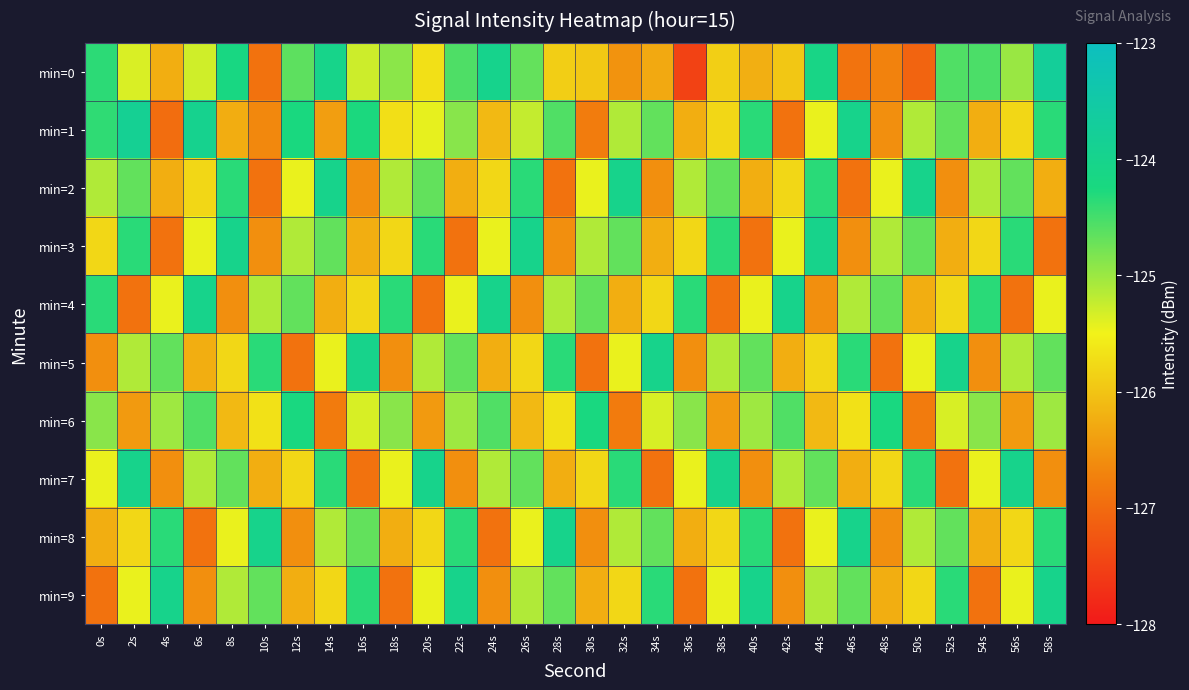

Reading left to right, transcribe all the data shown in this chart.

min=0: 0s=-124.4	2s=-125.4	4s=-126.2	6s=-125.3	8s=-124.2	10s=-126.9	12s=-124.6	14s=-124.0	16s=-125.3	18s=-124.9	20s=-125.7	22s=-124.6	24s=-124.0	26s=-124.7	28s=-125.9	30s=-126.0	32s=-126.5	34s=-126.3	36s=-127.5	38s=-125.9	40s=-126.2	42s=-126.0	44s=-124.1	46s=-126.9	48s=-126.7	50s=-127.1	52s=-124.6	54s=-124.5	56s=-125.0	58s=-123.7
min=1: 0s=-124.4	2s=-123.9	4s=-127.0	6s=-124.0	8s=-126.2	10s=-126.6	12s=-124.3	14s=-126.4	16s=-124.3	18s=-125.7	20s=-125.4	22s=-124.9	24s=-126.1	26s=-125.2	28s=-124.6	30s=-126.8	32s=-125.1	34s=-124.7	36s=-126.2	38s=-125.8	40s=-124.3	42s=-126.9	44s=-125.5	46s=-124.0	48s=-126.6	50s=-125.1	52s=-124.7	54s=-126.2	56s=-125.8	58s=-124.3
min=2: 0s=-125.1	2s=-124.7	4s=-126.2	6s=-125.8	8s=-124.3	10s=-126.9	12s=-125.5	14s=-124.0	16s=-126.6	18s=-125.1	20s=-124.7	22s=-126.2	24s=-125.8	26s=-124.3	28s=-126.9	30s=-125.5	32s=-124.0	34s=-126.6	36s=-125.1	38s=-124.7	40s=-126.2	42s=-125.8	44s=-124.3	46s=-126.9	48s=-125.5	50s=-124.0	52s=-126.6	54s=-125.1	56s=-124.7	58s=-126.2
min=3: 0s=-125.8	2s=-124.3	4s=-126.9	6s=-125.5	8s=-124.0	10s=-126.6	12s=-125.1	14s=-124.7	16s=-126.2	18s=-125.8	20s=-124.3	22s=-126.9	24s=-125.5	26s=-124.0	28s=-126.6	30s=-125.1	32s=-124.7	34s=-126.2	36s=-125.8	38s=-124.3	40s=-126.9	42s=-125.5	44s=-124.0	46s=-126.6	48s=-125.1	50s=-124.7	52s=-126.2	54s=-125.8	56s=-124.3	58s=-126.9
min=4: 0s=-124.3	2s=-126.9	4s=-125.5	6s=-124.0	8s=-126.6	10s=-125.1	12s=-124.7	14s=-126.2	16s=-125.8	18s=-124.3	20s=-126.9	22s=-125.5	24s=-124.0	26s=-126.6	28s=-125.1	30s=-124.7	32s=-126.2	34s=-125.8	36s=-124.3	38s=-126.9	40s=-125.5	42s=-124.0	44s=-126.6	46s=-125.1	48s=-124.7	50s=-126.2	52s=-125.8	54s=-124.3	56s=-126.9	58s=-125.5
min=5: 0s=-126.6	2s=-125.1	4s=-124.7	6s=-126.2	8s=-125.8	10s=-124.3	12s=-126.9	14s=-125.5	16s=-124.0	18s=-126.6	20s=-125.1	22s=-124.7	24s=-126.2	26s=-125.8	28s=-124.3	30s=-126.9	32s=-125.5	34s=-124.0	36s=-126.6	38s=-125.1	40s=-124.7	42s=-126.2	44s=-125.8	46s=-124.3	48s=-126.9	50s=-125.5	52s=-124.0	54s=-126.6	56s=-125.1	58s=-124.7
min=6: 0s=-124.9	2s=-126.5	4s=-125.0	6s=-124.6	8s=-126.1	10s=-125.7	12s=-124.2	14s=-126.8	16s=-125.3	18s=-124.9	20s=-126.5	22s=-125.0	24s=-124.6	26s=-126.1	28s=-125.7	30s=-124.2	32s=-126.8	34s=-125.3	36s=-124.9	38s=-126.5	40s=-125.0	42s=-124.6	44s=-126.1	46s=-125.7	48s=-124.2	50s=-126.8	52s=-125.3	54s=-124.9	56s=-126.5	58s=-125.0
min=7: 0s=-125.5	2s=-124.0	4s=-126.6	6s=-125.1	8s=-124.7	10s=-126.2	12s=-125.8	14s=-124.3	16s=-126.9	18s=-125.5	20s=-124.0	22s=-126.6	24s=-125.1	26s=-124.7	28s=-126.2	30s=-125.8	32s=-124.3	34s=-126.9	36s=-125.5	38s=-124.0	40s=-126.6	42s=-125.1	44s=-124.7	46s=-126.2	48s=-125.8	50s=-124.3	52s=-126.9	54s=-125.5	56s=-124.0	58s=-126.6
min=8: 0s=-126.2	2s=-125.8	4s=-124.3	6s=-126.9	8s=-125.5	10s=-124.0	12s=-126.6	14s=-125.1	16s=-124.7	18s=-126.2	20s=-125.8	22s=-124.3	24s=-126.9	26s=-125.5	28s=-124.0	30s=-126.6	32s=-125.1	34s=-124.7	36s=-126.2	38s=-125.8	40s=-124.3	42s=-126.9	44s=-125.5	46s=-124.0	48s=-126.6	50s=-125.1	52s=-124.7	54s=-126.2	56s=-125.8	58s=-124.3
min=9: 0s=-126.9	2s=-125.5	4s=-124.0	6s=-126.6	8s=-125.1	10s=-124.7	12s=-126.2	14s=-125.8	16s=-124.3	18s=-126.9	20s=-125.5	22s=-124.0	24s=-126.6	26s=-125.1	28s=-124.7	30s=-126.2	32s=-125.8	34s=-124.3	36s=-126.9	38s=-125.5	40s=-124.0	42s=-126.6	44s=-125.1	46s=-124.7	48s=-126.2	50s=-125.8	52s=-124.3	54s=-126.9	56s=-125.5	58s=-124.0